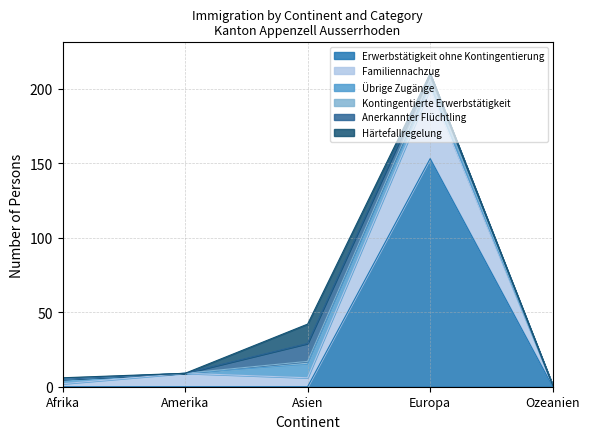

What is the total value across all series at Asien?

42